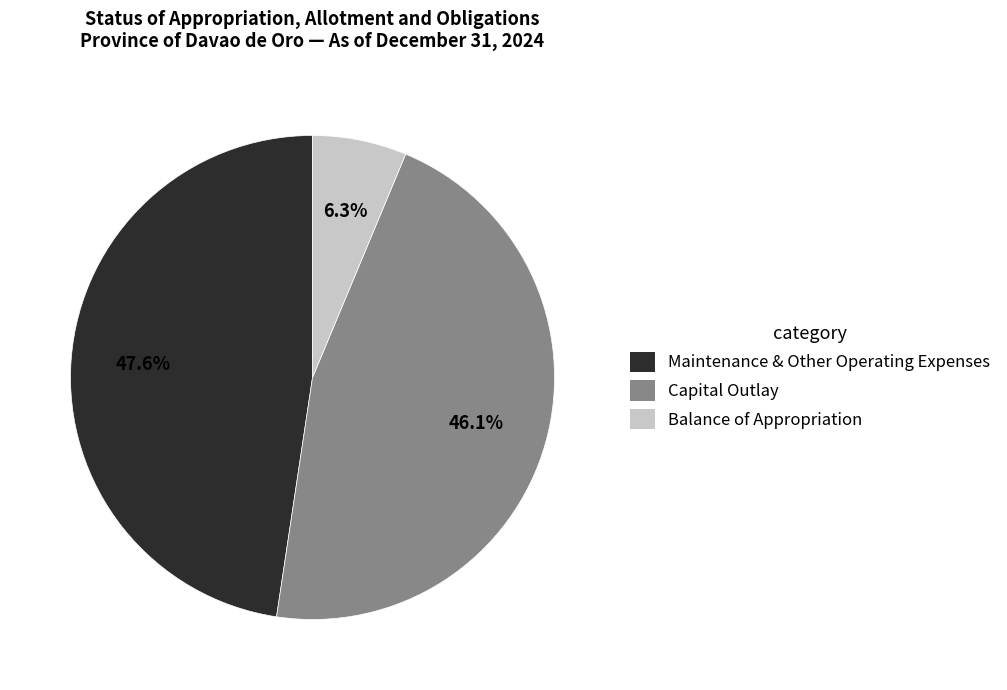

To the nearest percent, what portion does Maintenance & Other Operating Expenses represent?

48%